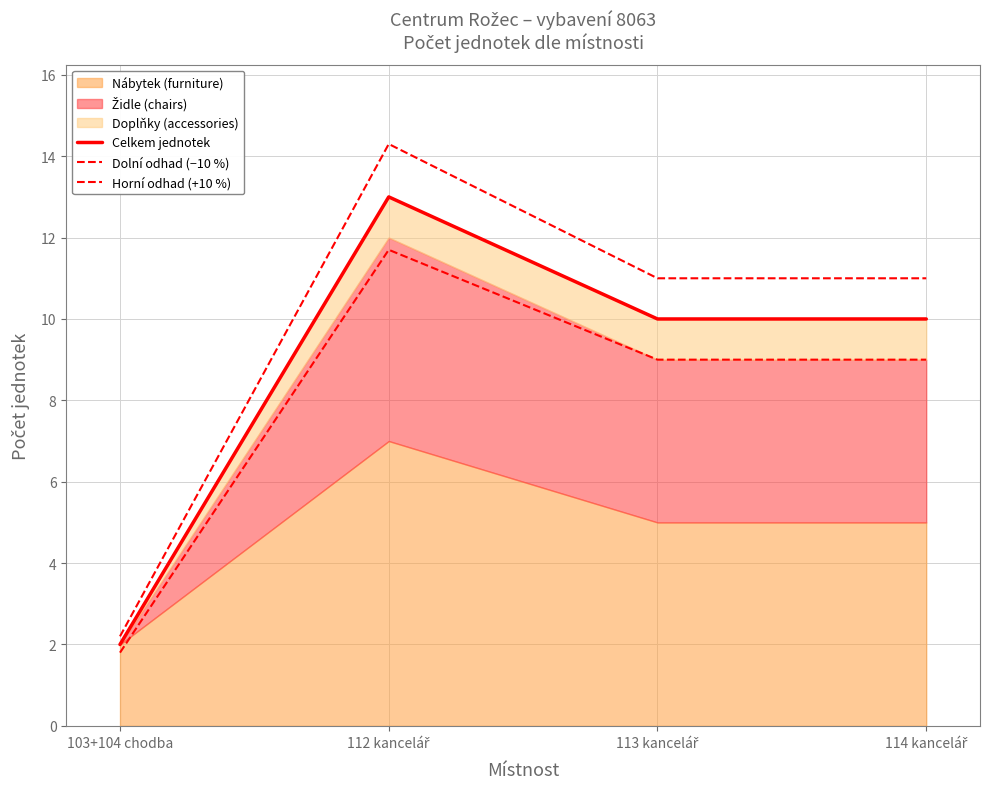

True or false: Dolní odhad (−10 %) and Celkem jednotek intersect in this chart.

False